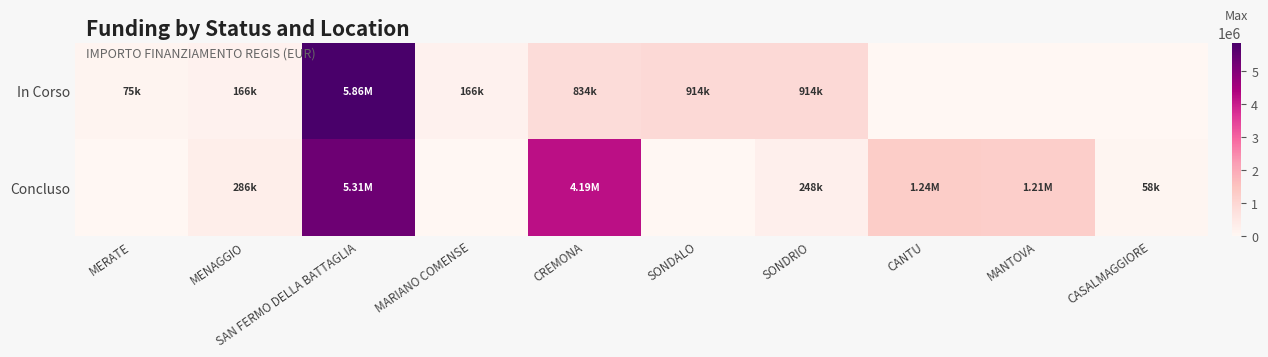

List the series in order of their overall mean, lowest first.

In Corso, Concluso